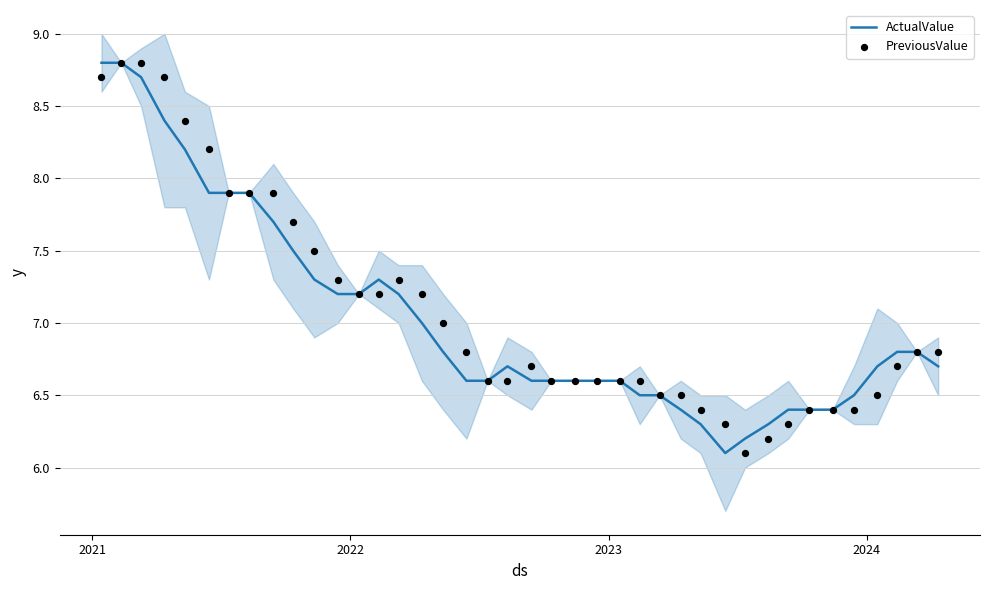

What are all the series names shown in the legend?

ActualValue, PreviousValue